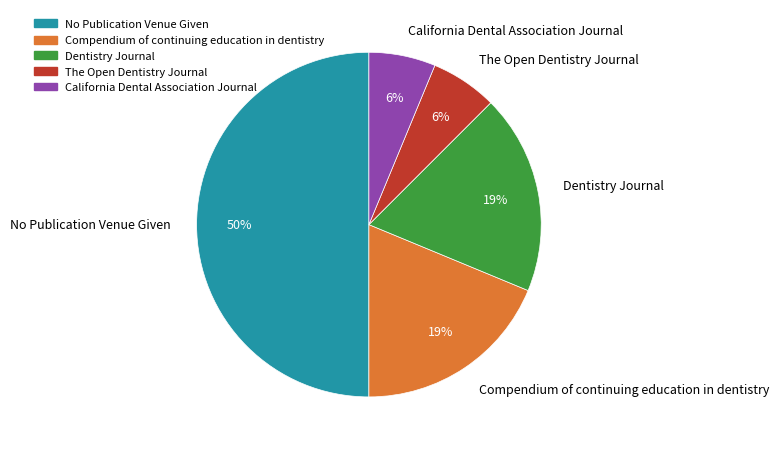

Which has a higher value, Dentistry Journal or The Open Dentistry Journal?

Dentistry Journal